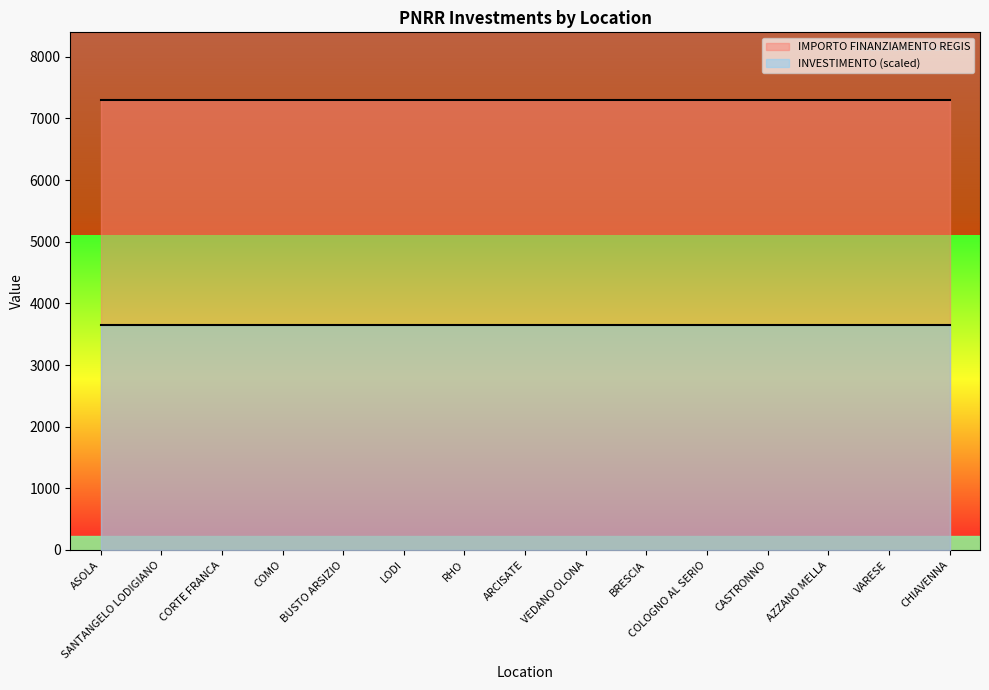

What is the average value of the IMPORTO FINANZIAMENTO REGIS series?

7301.0